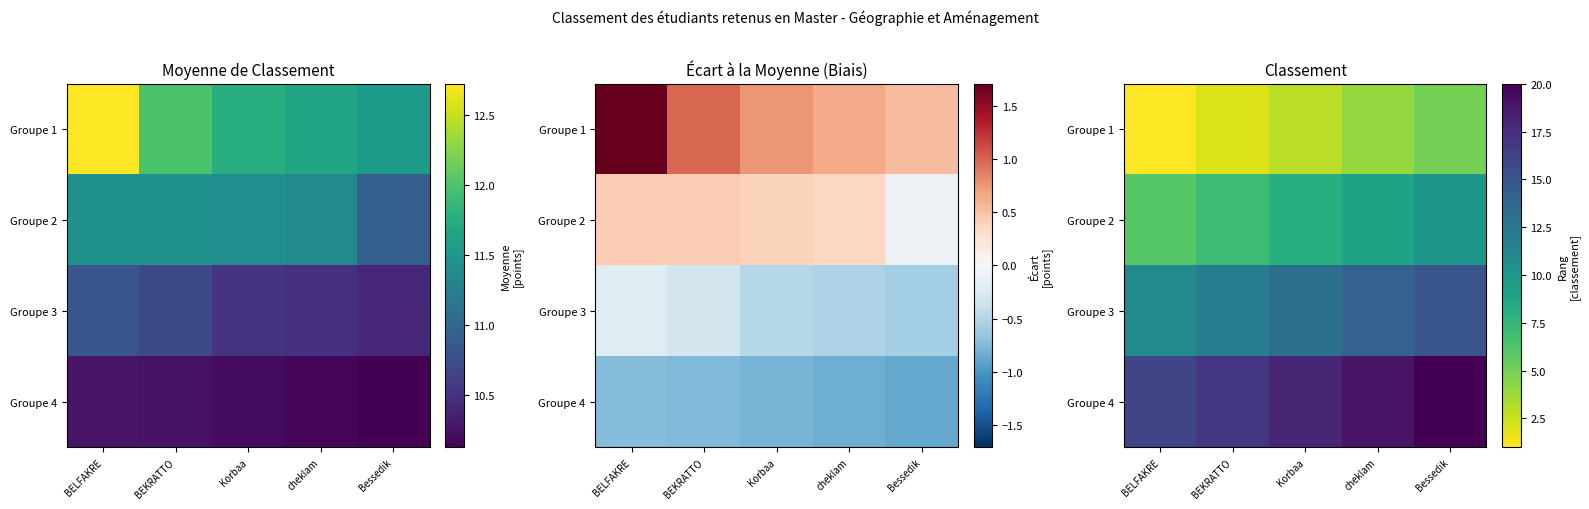

Which has a higher value, Bessedik or cheklam?

Bessedik